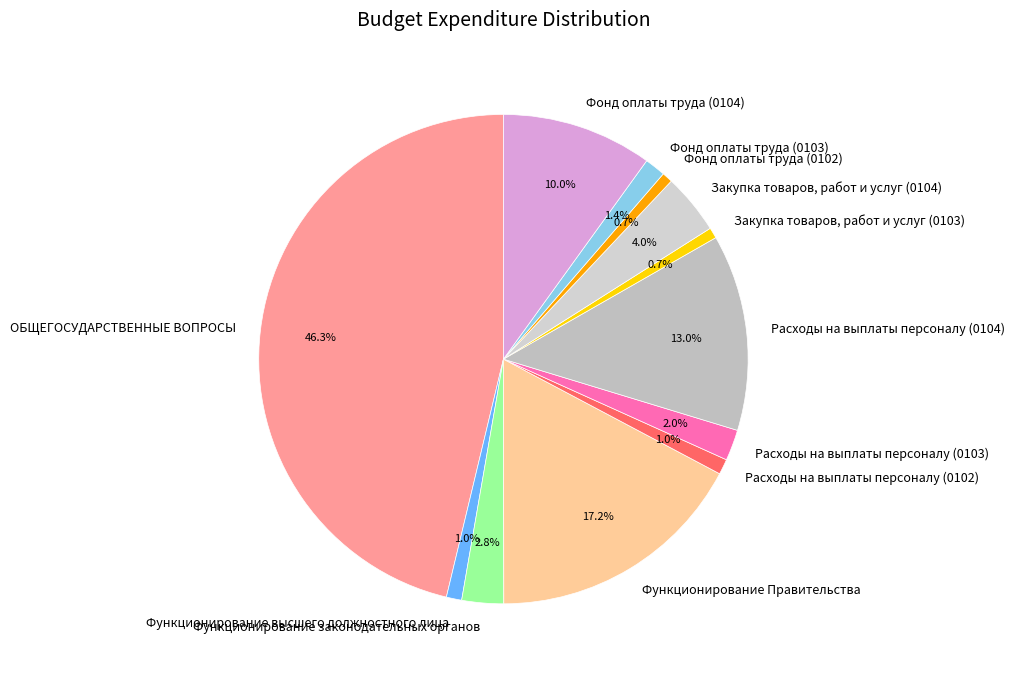

What percentage is the Закупка товаров, работ и услуг (0104) slice, to the nearest percent?

4%